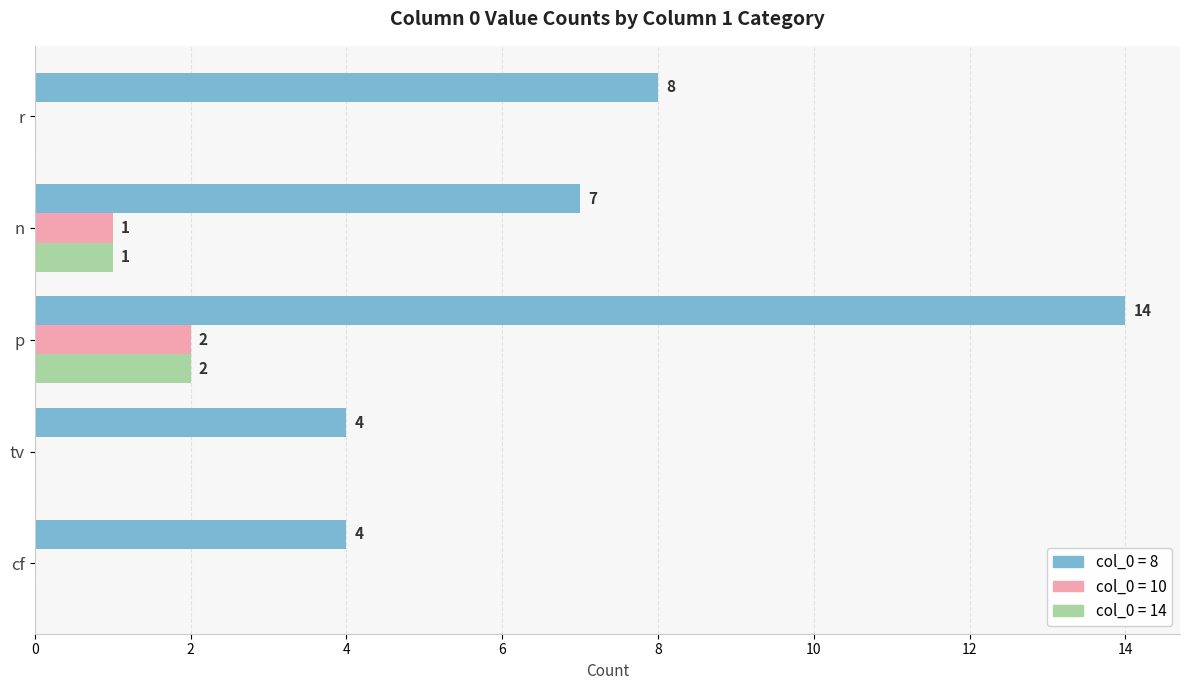

What is the total value across all series at p?

18